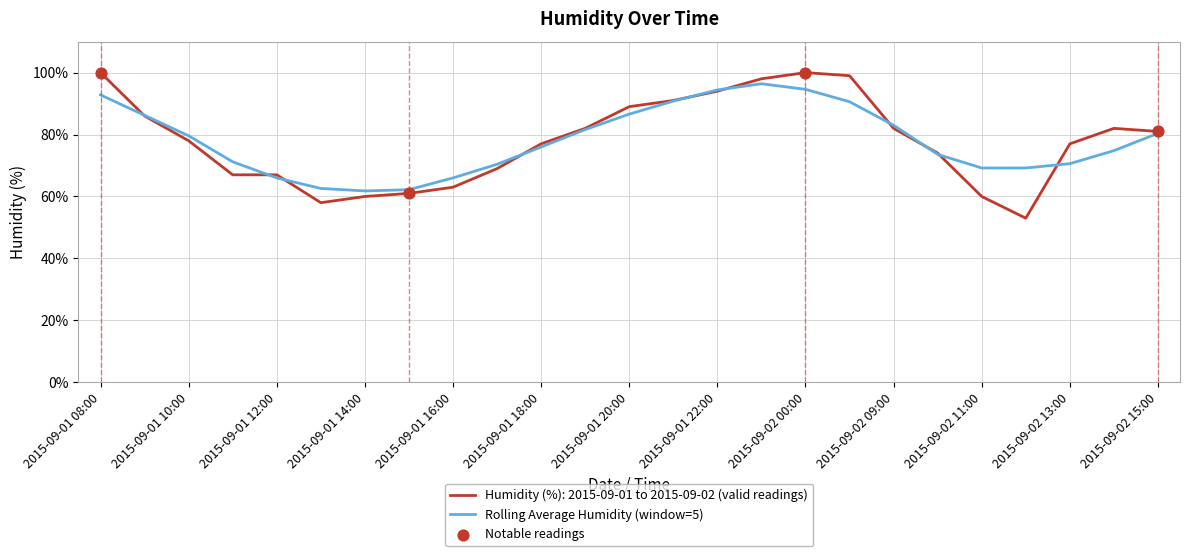

Which series has the widest spread of values?

Humidity (%): 2015-09-01 to 2015-09-02 (valid readings)